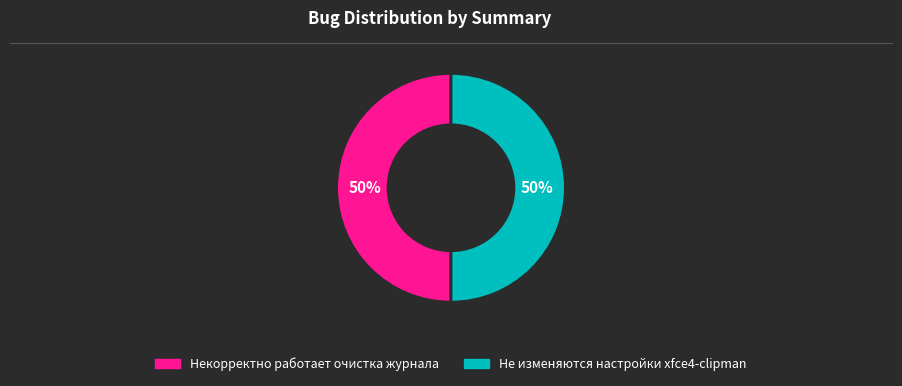

To the nearest percent, what is the average slice percentage?

50%